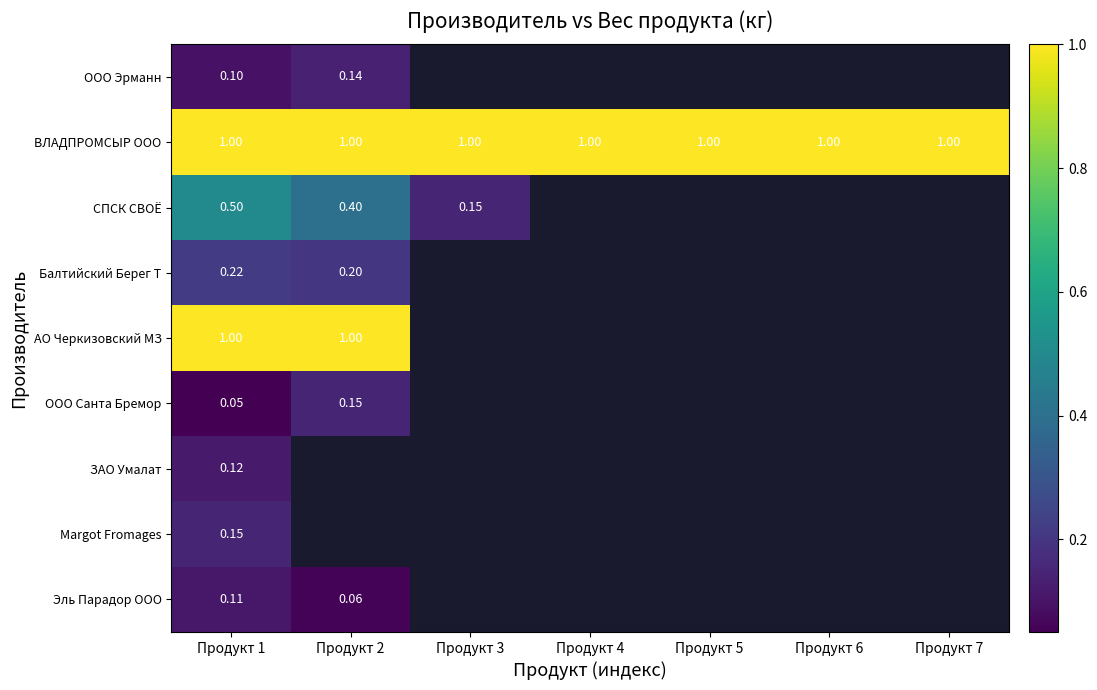

The value of Балтийский Берег Т at Продукт 2 is 0.2. True or false?

True